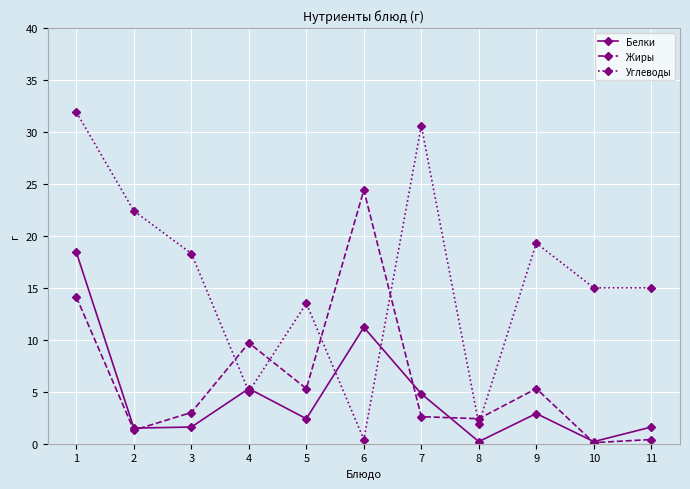

Does the chart have visible grid lines?

Yes